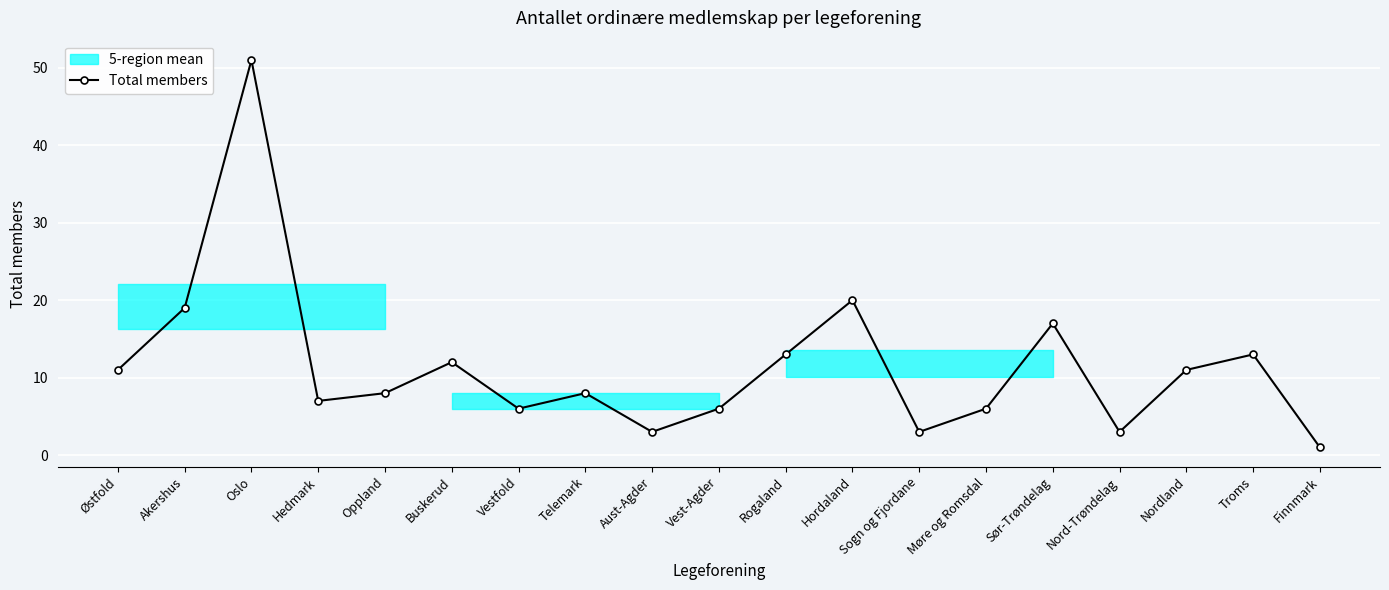

Reading left to right, list all the values displayed in this chart.

11	19	51	7	8	12	6	8	3	6	13	20	3	6	17	3	11	13	1